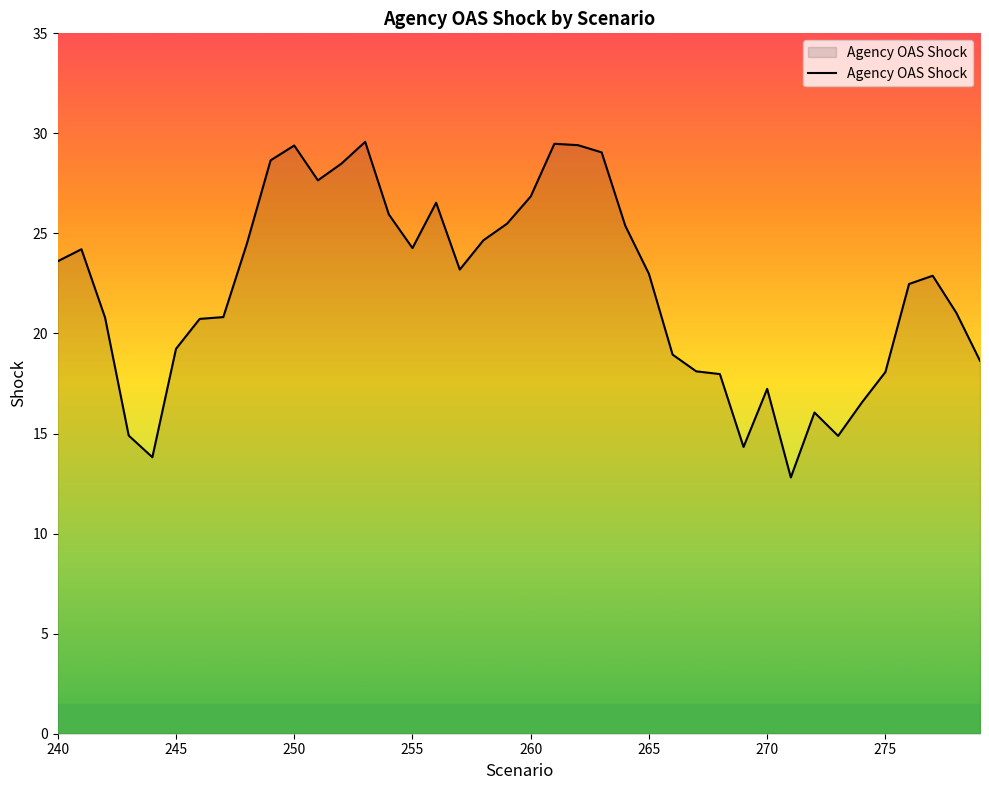

What is the difference between the maximum and minimum values?

16.8